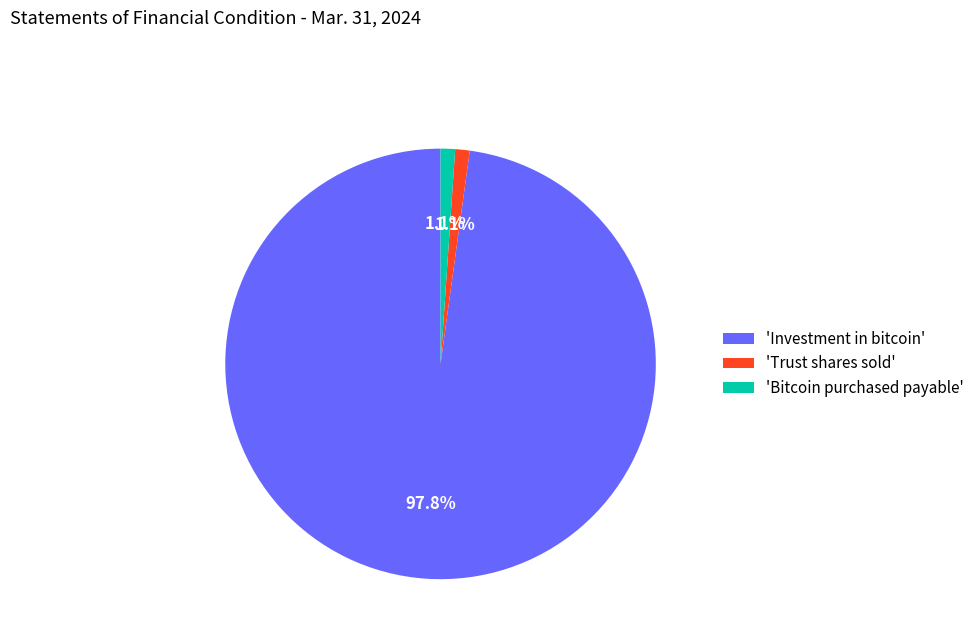

Which slice is the largest?

'Investment in bitcoin'